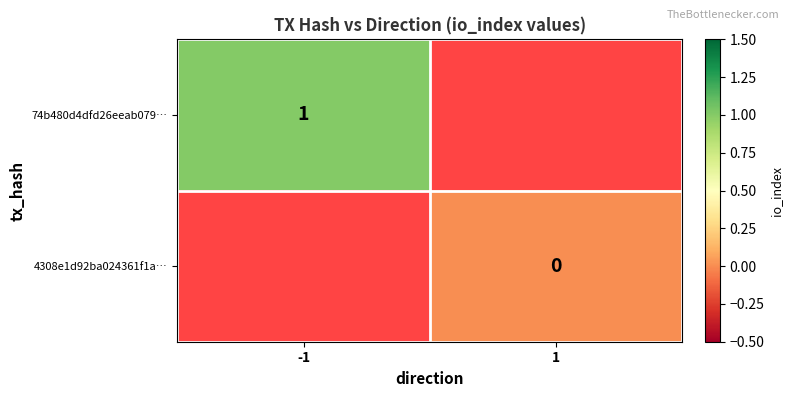

Is it true that 74b480d4dfd26eeab079… equals 1 at -1?

True